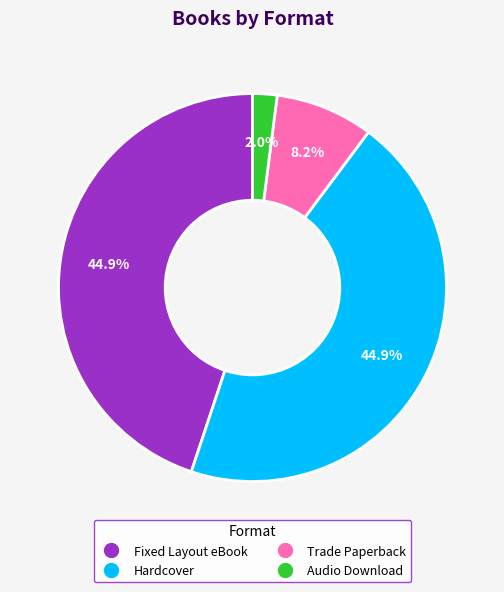

Does any single category account for the majority?

No